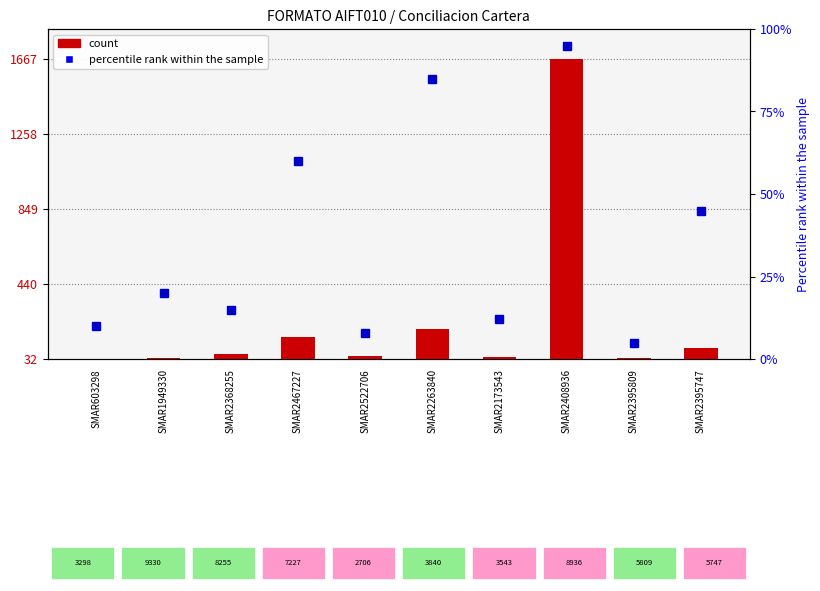

List the series in order of their peak value, highest first.

count, percentile rank within the sample